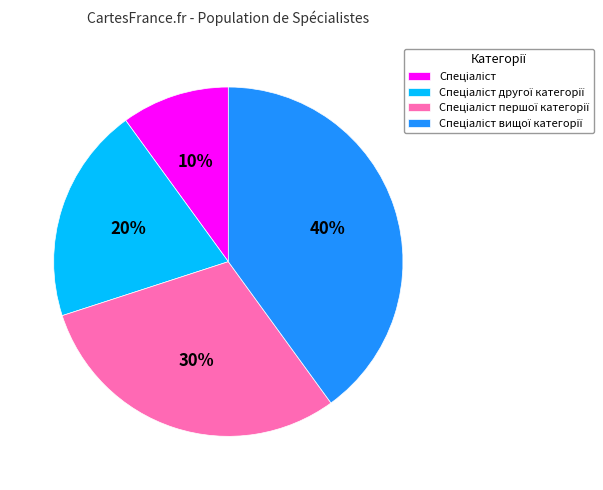

Does any single category account for the majority?

No